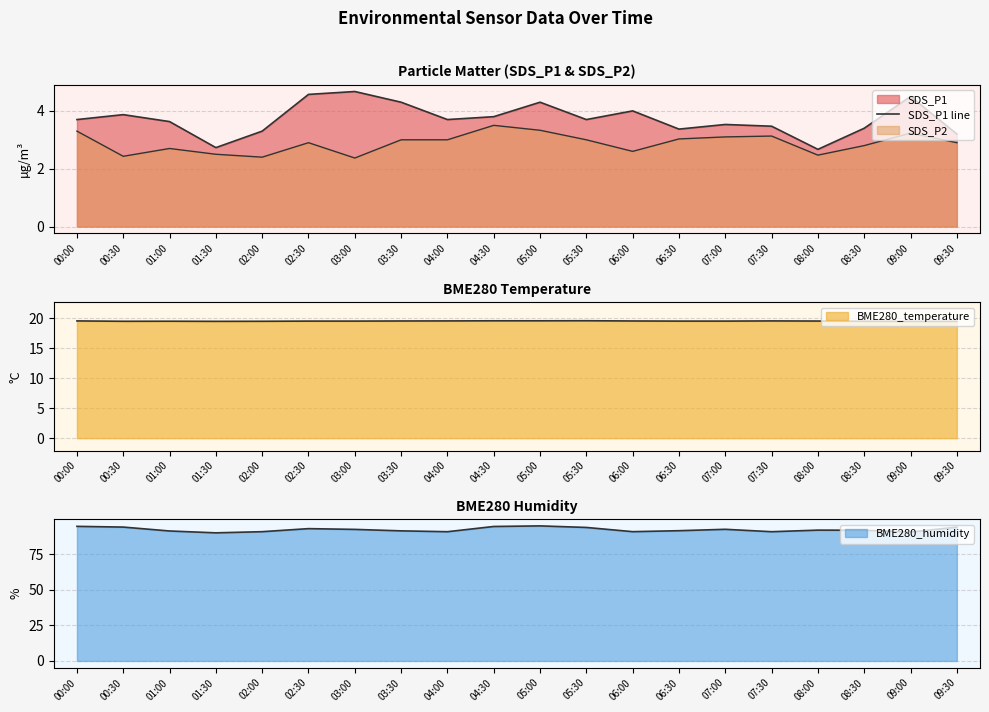

The value at 09:00 is 7.6. True or false?

False